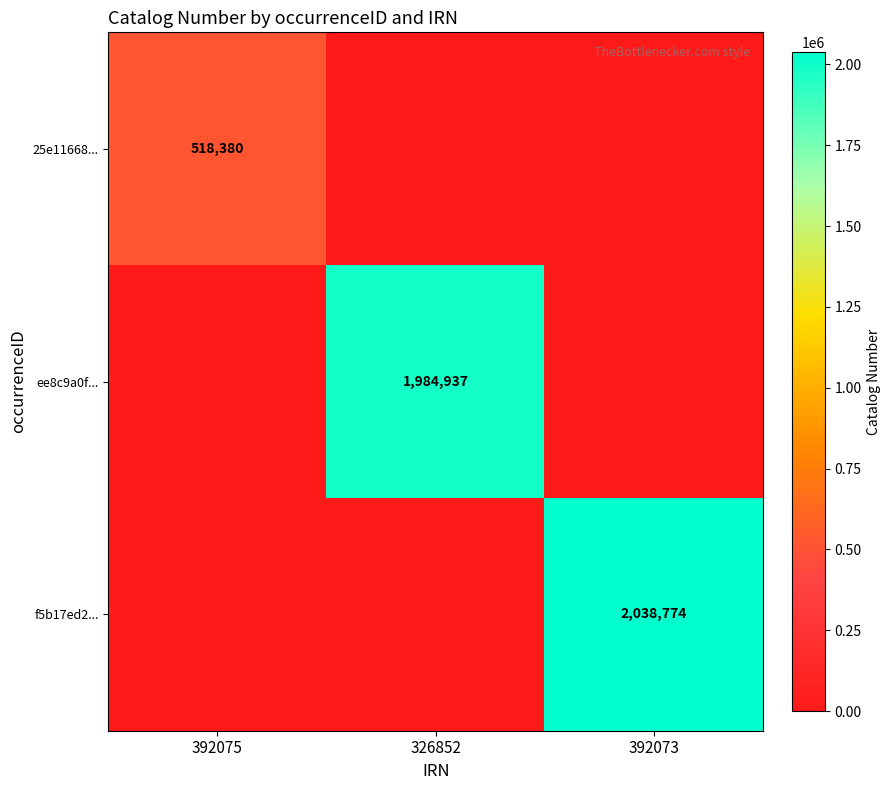

What is the difference between the highest and lowest values at 326852?

1984937